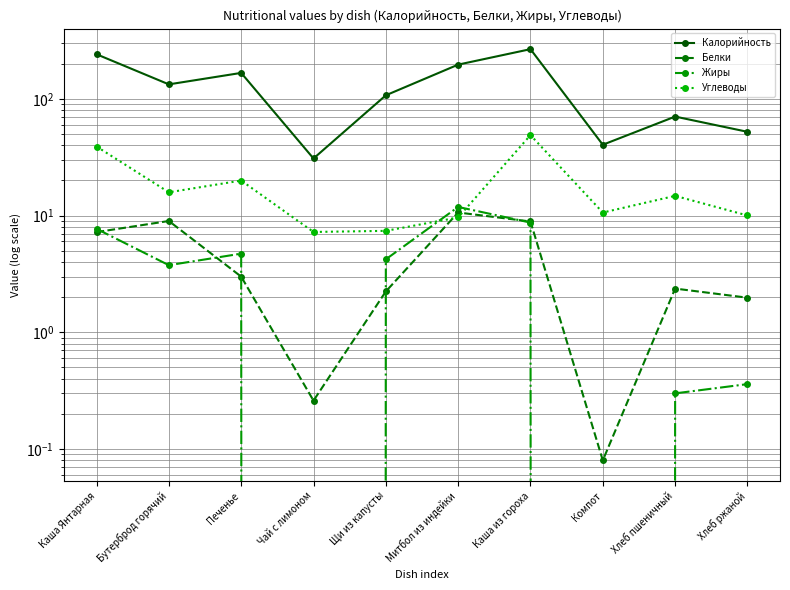

Is the value of Белки at Щи из капусты greater than the value of Жиры at Чай с лимоном?

Yes